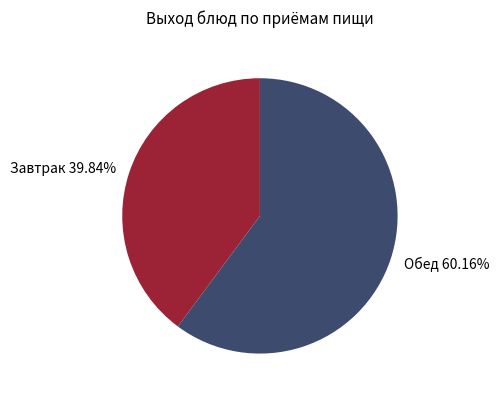

Is there a majority slice in this chart?

Yes